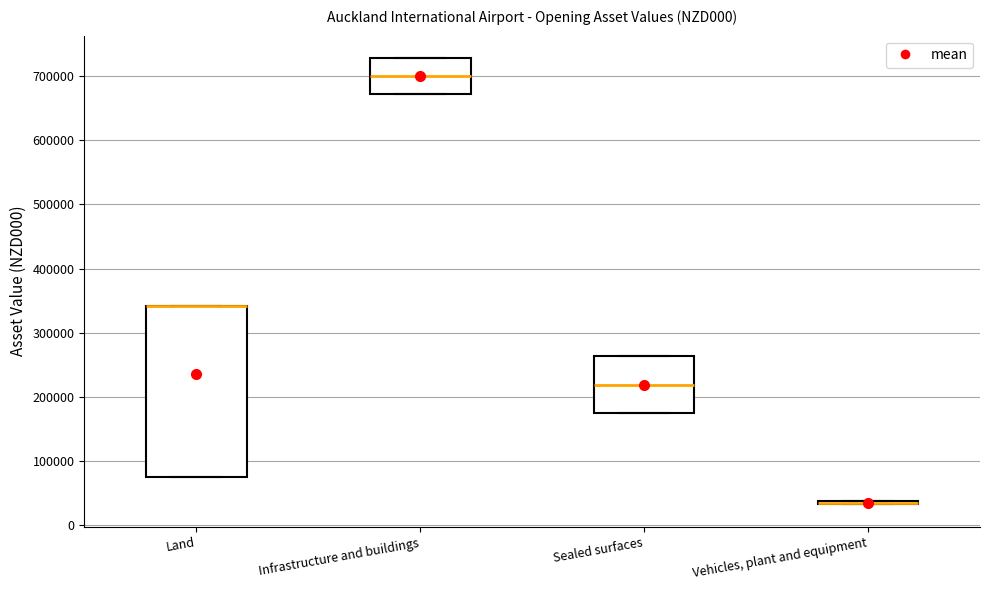

Which box is the tallest, from its lower edge to its upper edge?

Land